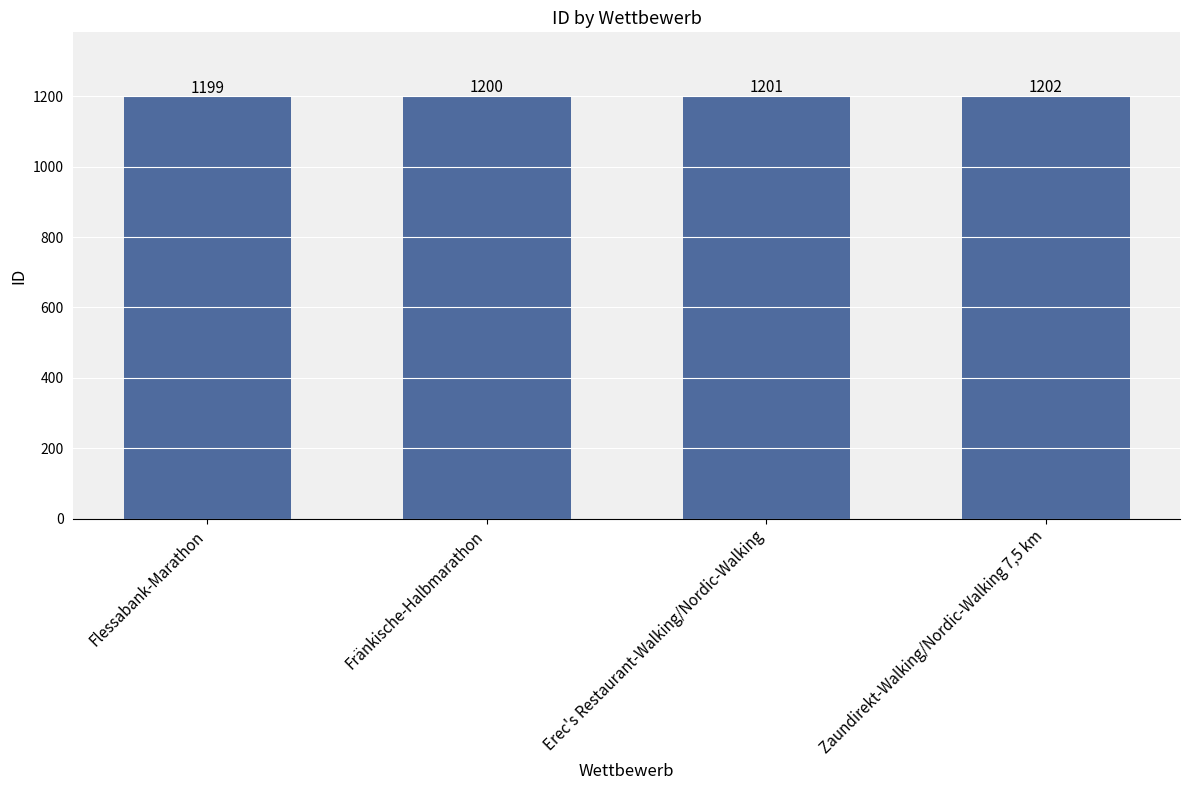

What value does the data have at Flessabank-Marathon?

1199